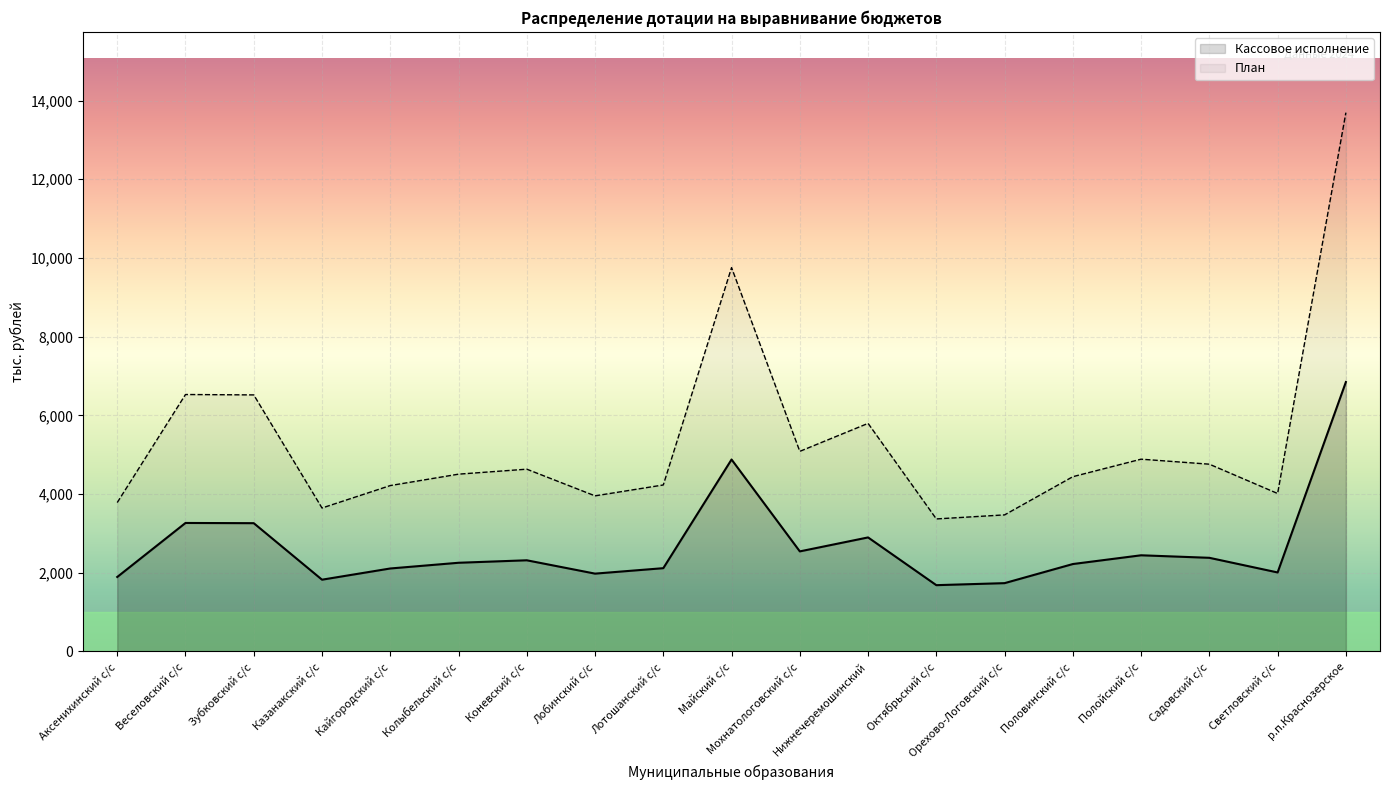

What is the difference between the highest and lowest values at Аксенихинский с/с?

1891.6